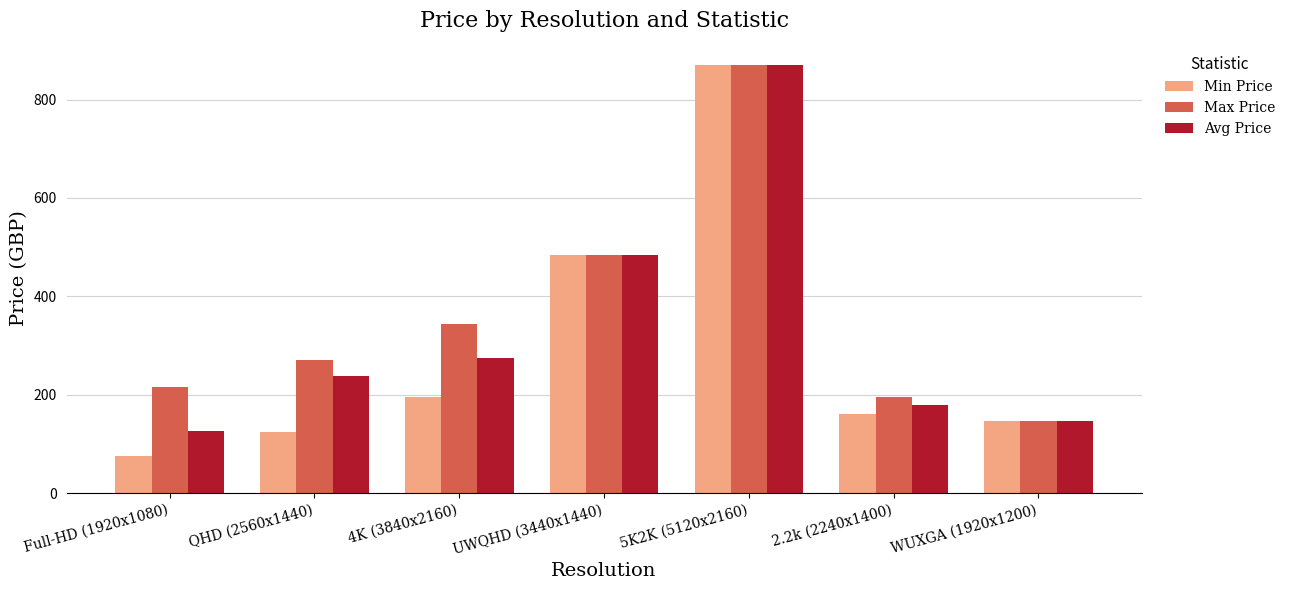

Where is Max Price nearest to the value 509?

UWQHD (3440x1440)